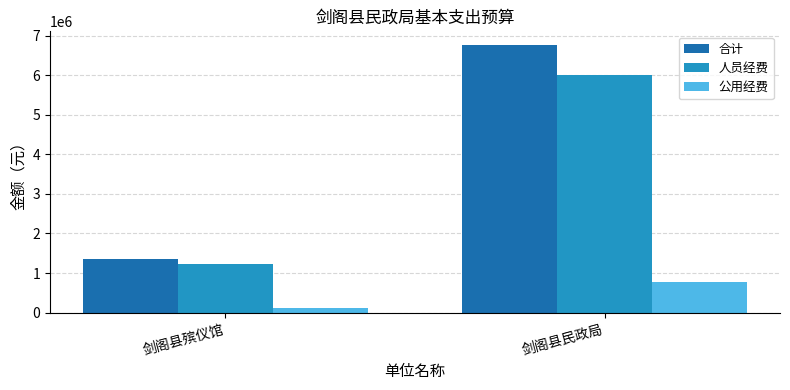

What is the value of the 人员经费 bar at the 2nd from the left?

6001667.6